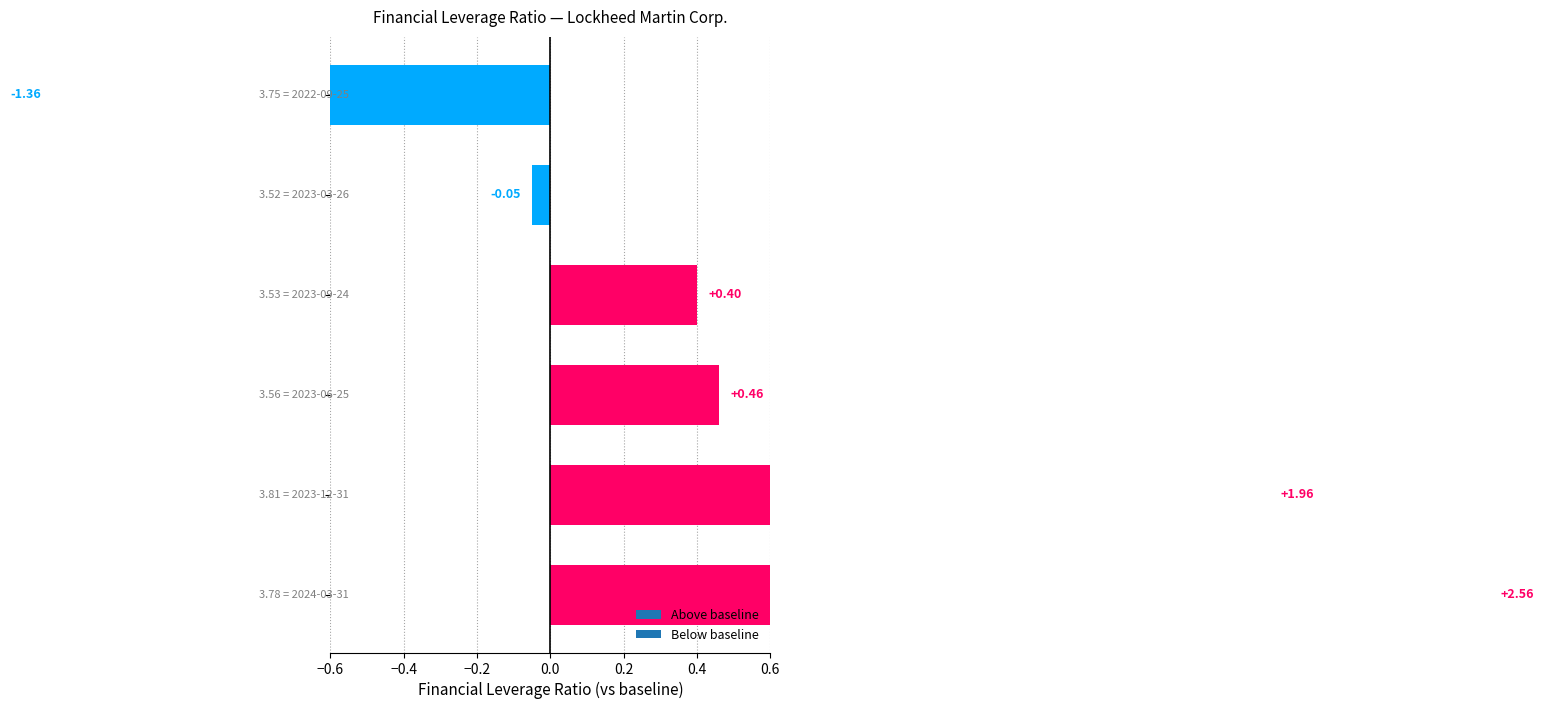

What position from the left is 2022-09-25?

6